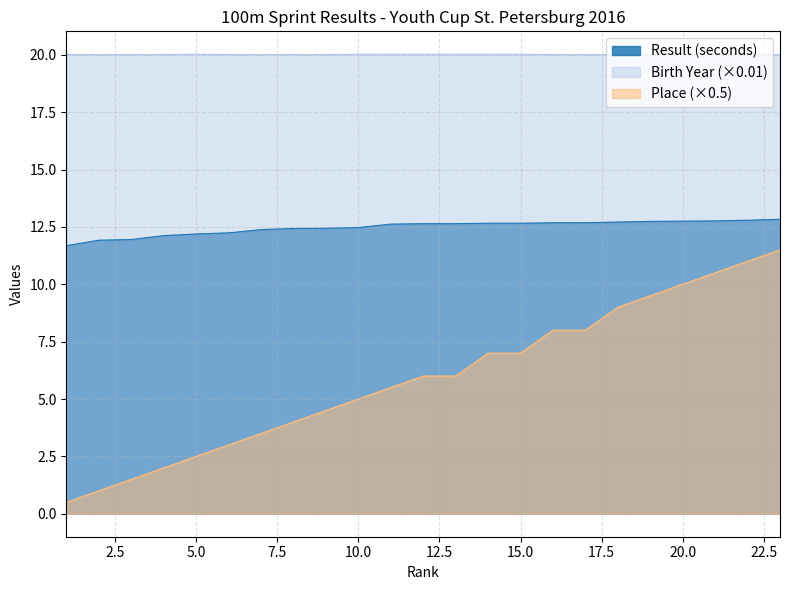

Is it true that Birth Year equals 20.0 at 22?

True